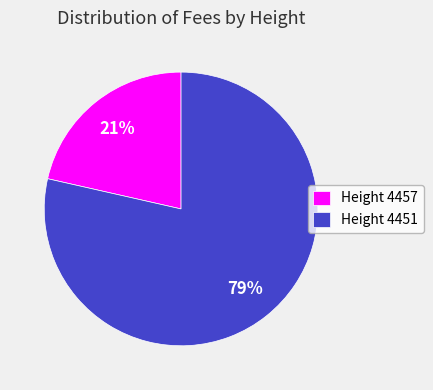

Which slice is the largest?

Height 4451